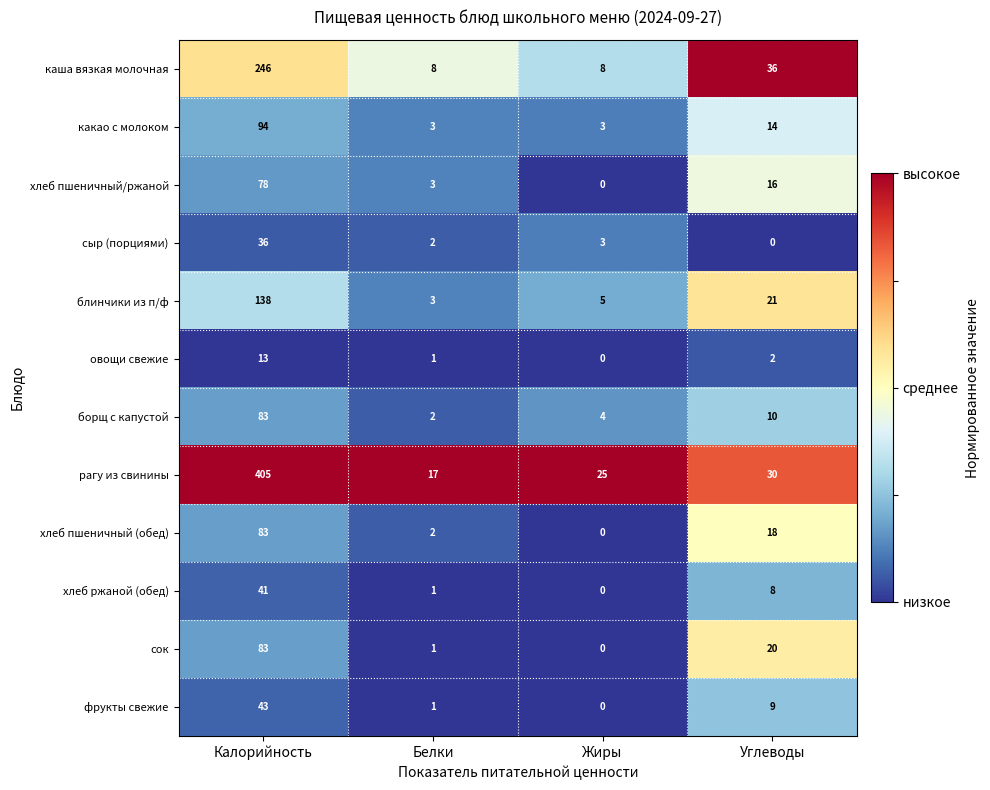

Which category has the highest value in the борщ с капустой series?

Калорийность